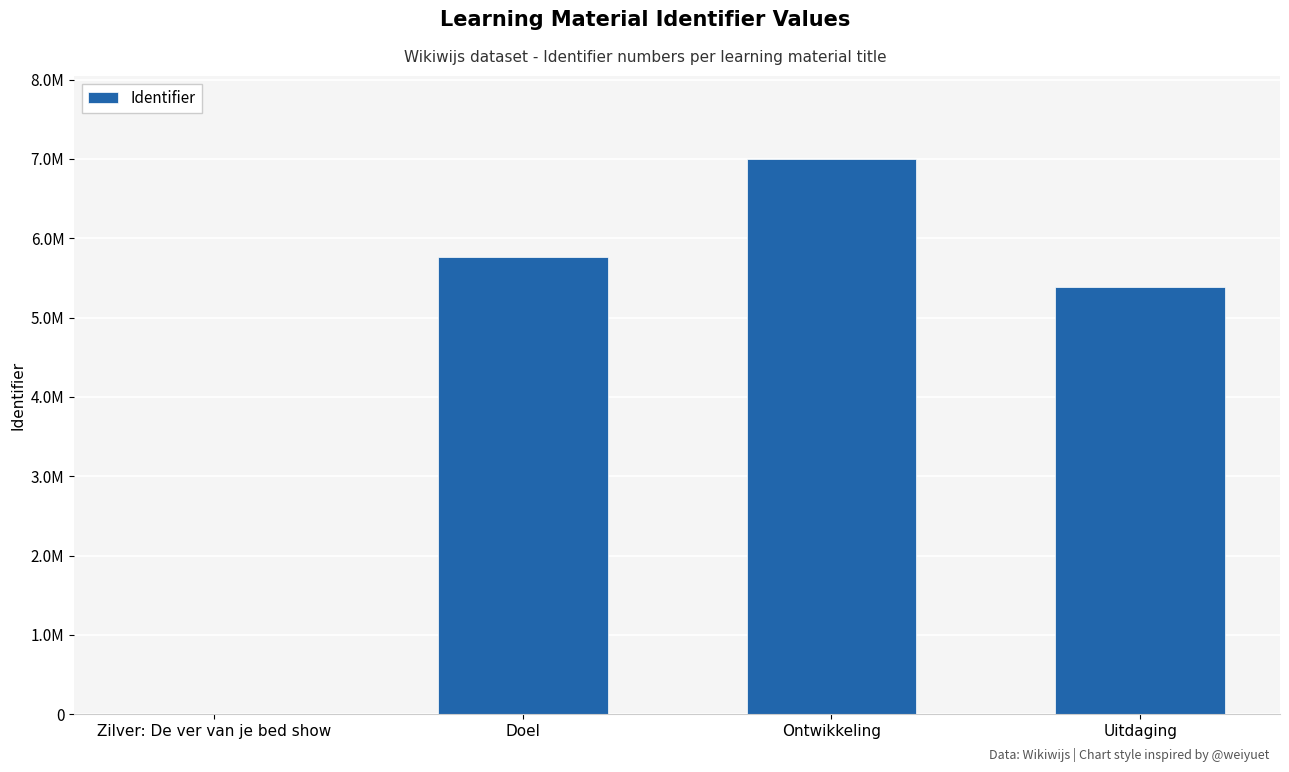

Are the bars horizontal?

No